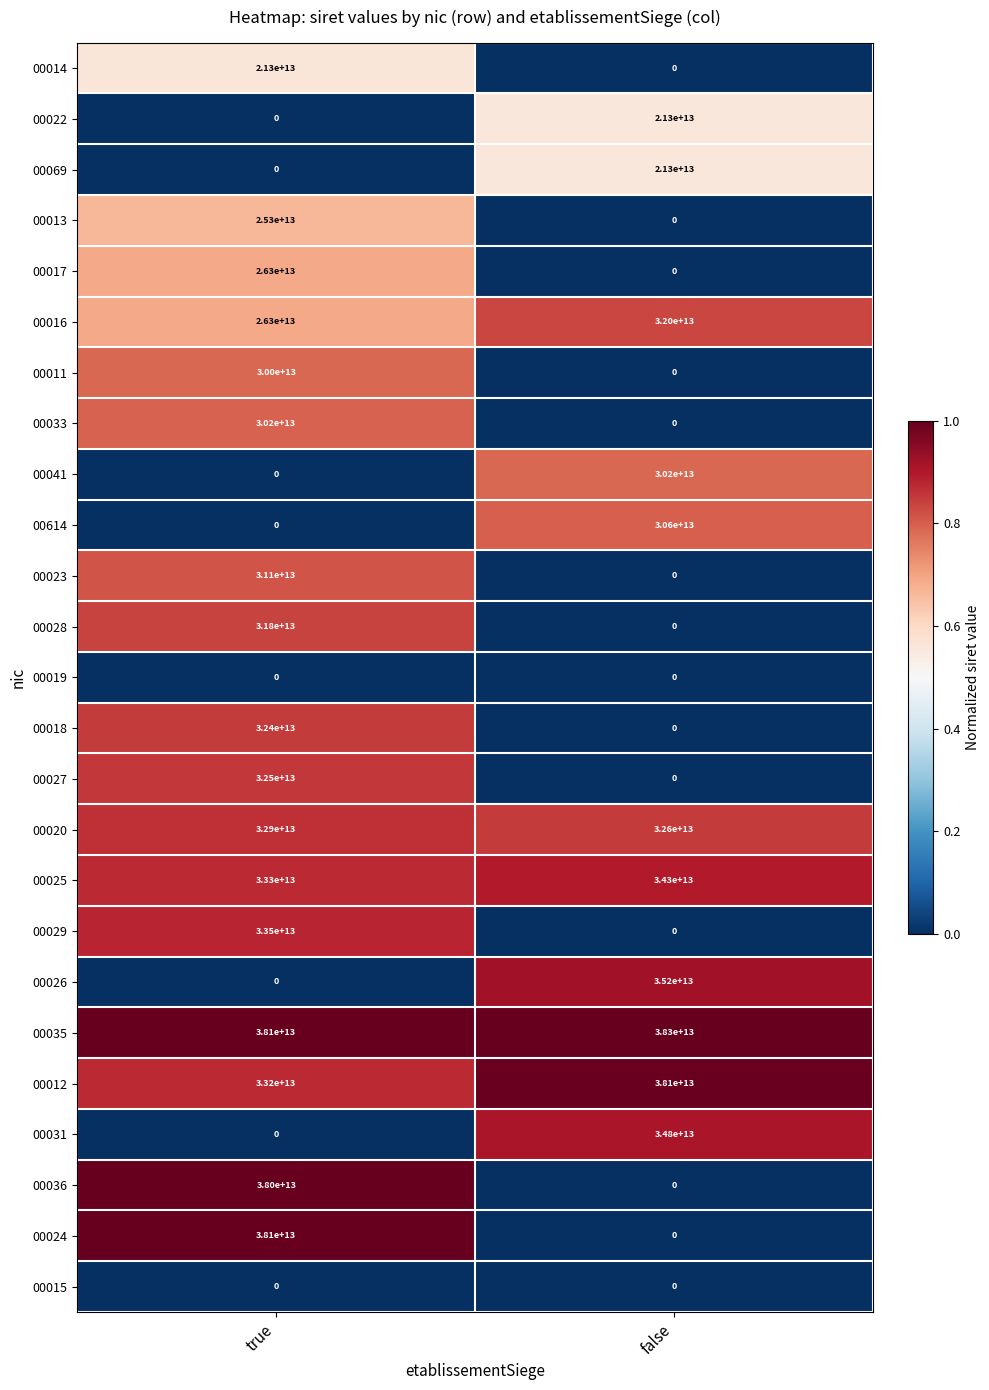

Which series has the widest spread of values?

00024